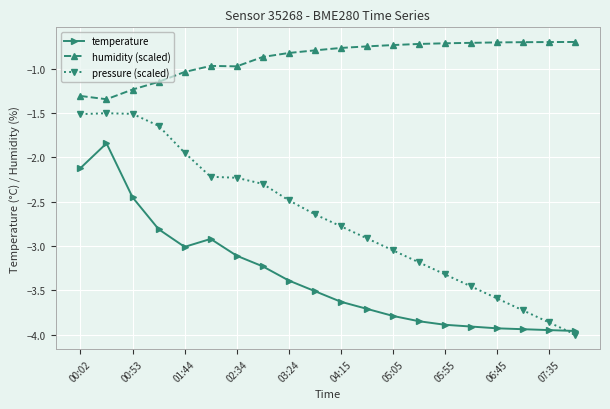

What is the difference between the maximum and second lowest values in the pressure (scaled) series?

2.4